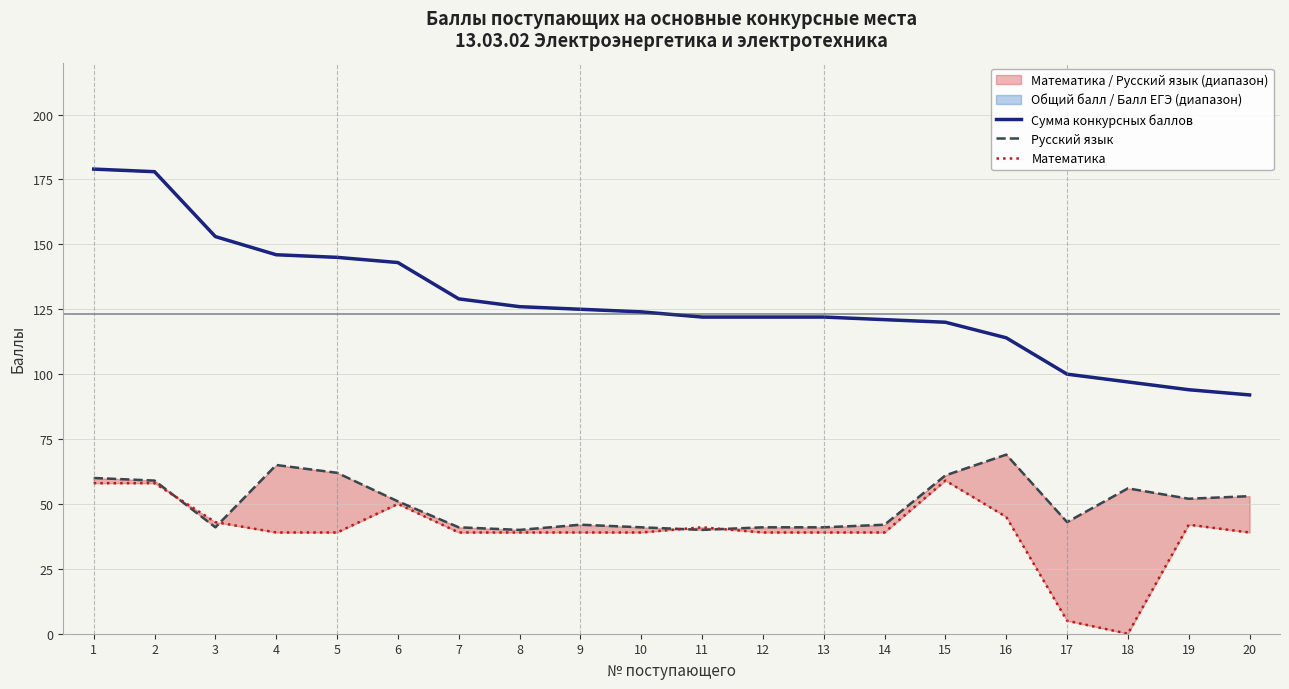

How many data points in Сумма конкурсных баллов are above 124?

9